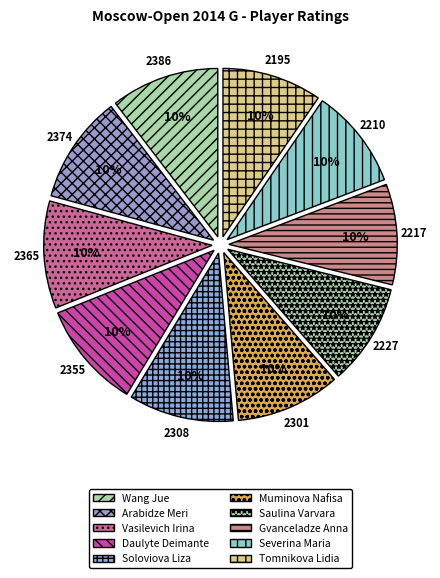

Between Wang Jue and Severina Maria, which is larger?

Wang Jue